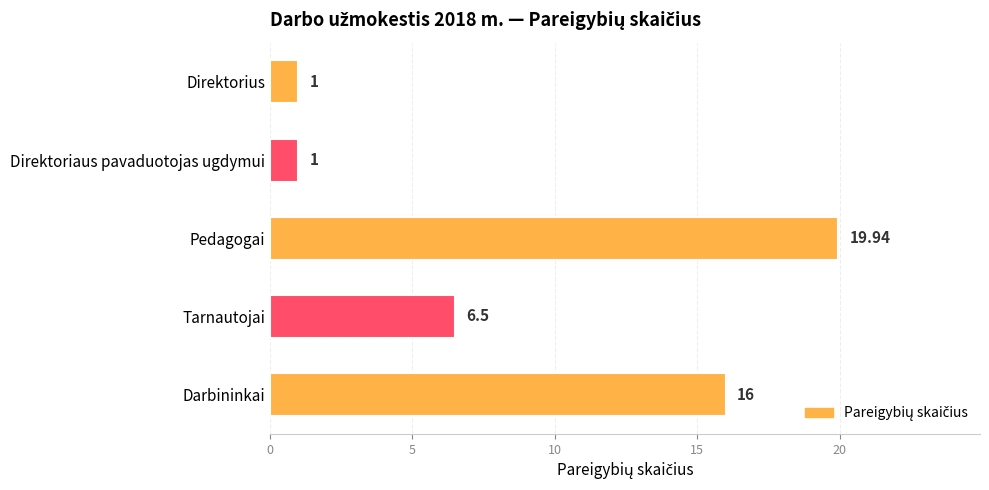

What is the difference between the maximum and minimum values?

18.9